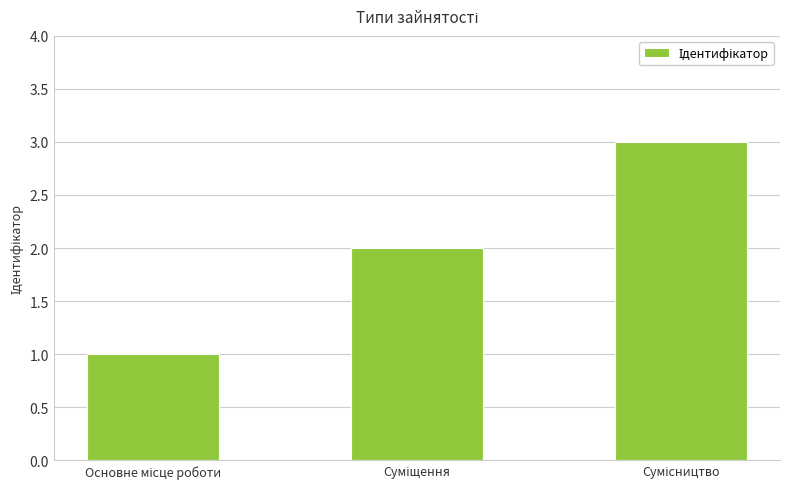

What is the smallest value displayed?

1